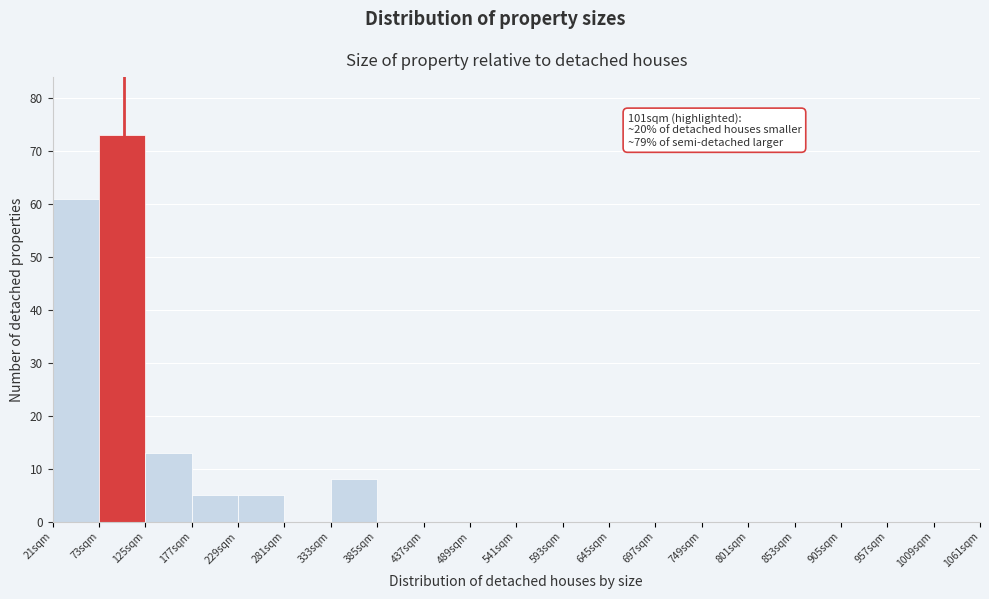

Over which range of the x-axis is the bar tallest?

73 to 125